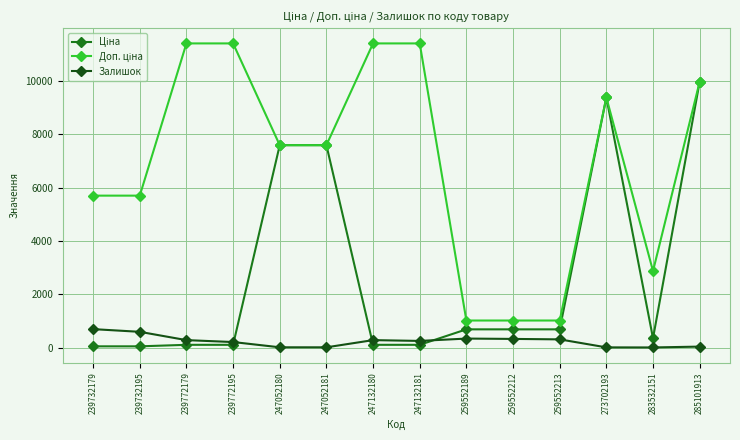

At how many categories does at least one series exceed 6234?

8